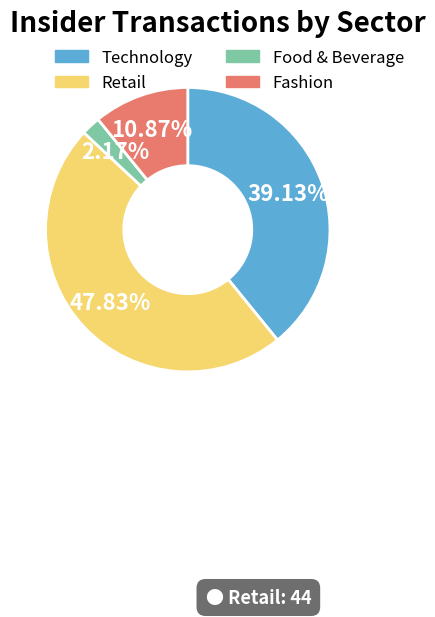

Which category has the smallest portion of the pie?

Food & Beverage